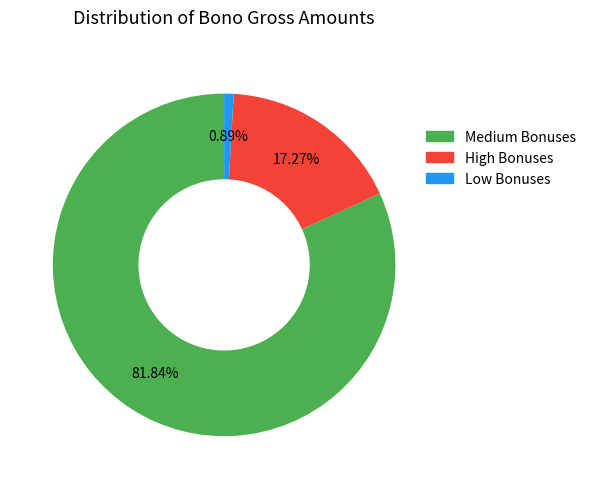

Is there a majority slice in this chart?

Yes